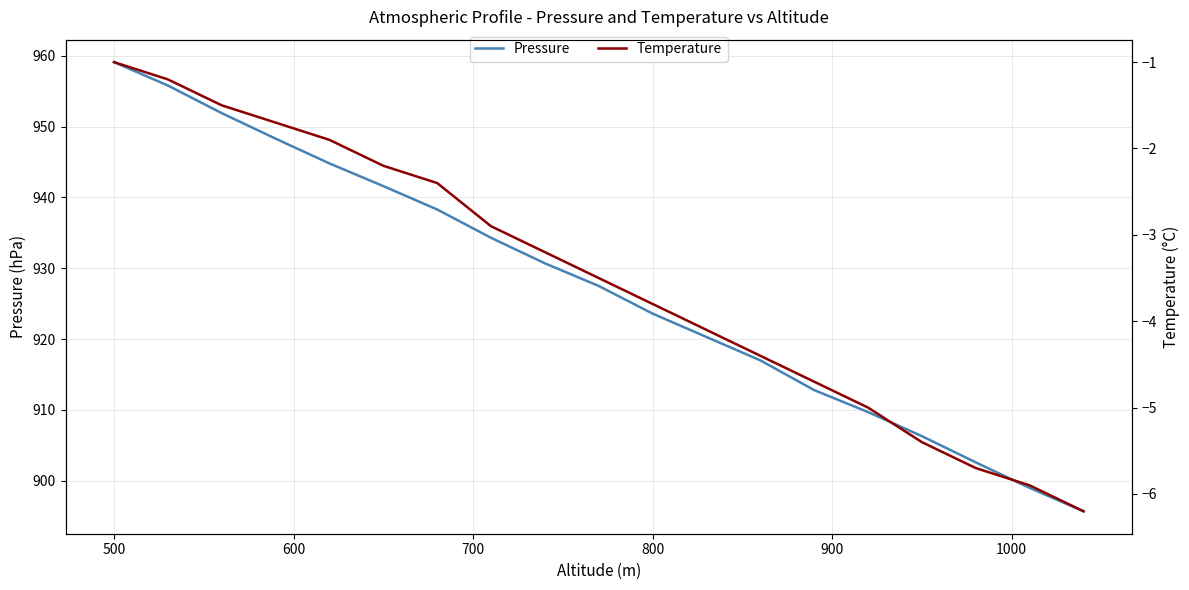

Which category has the highest value in the Pressure series?

500